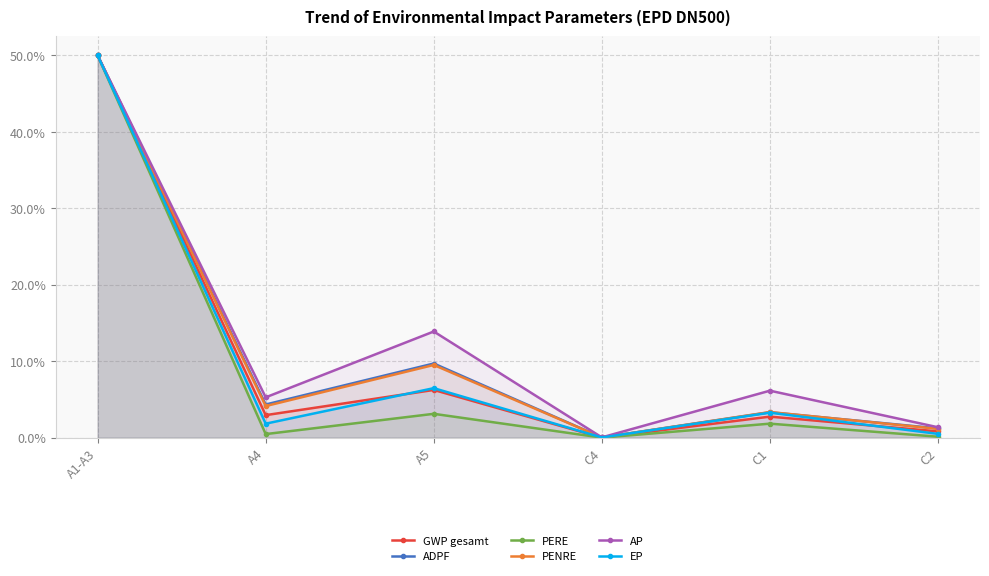

Is it true that AP equals 5.3 at A4?

True